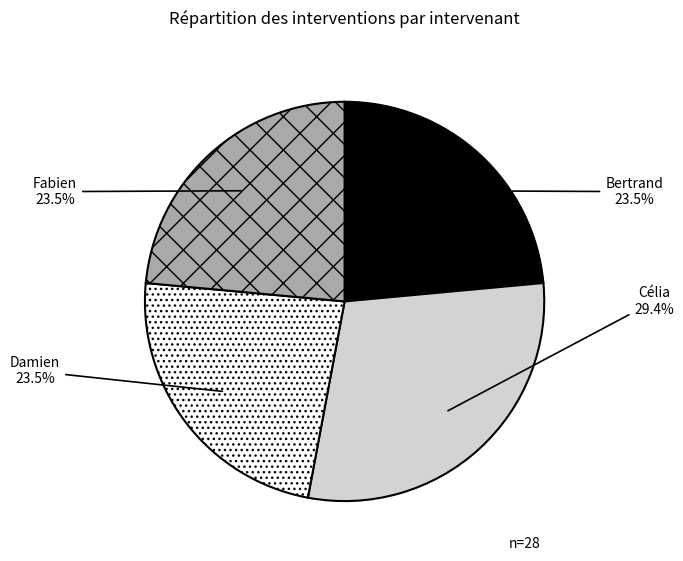

Is there any slice that represents more than half of the pie?

No